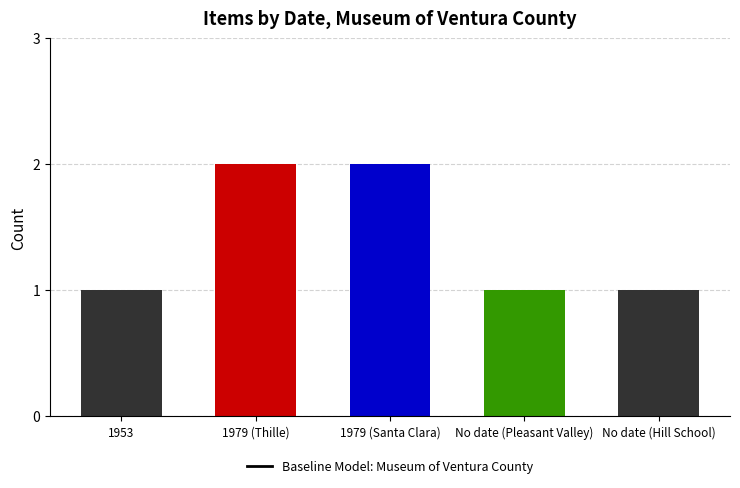

What is the sum of all values?

7